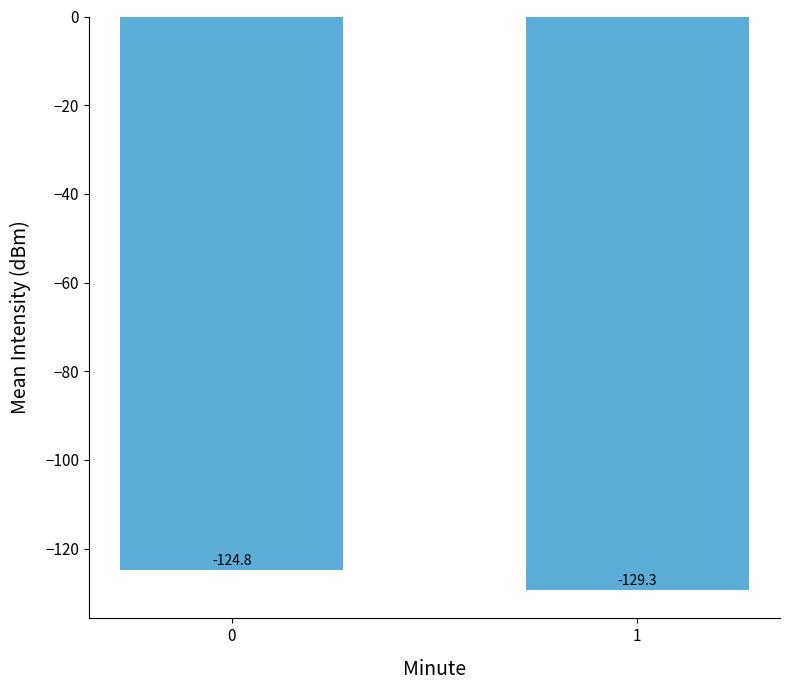

Does the chart contain stacked bars?

No